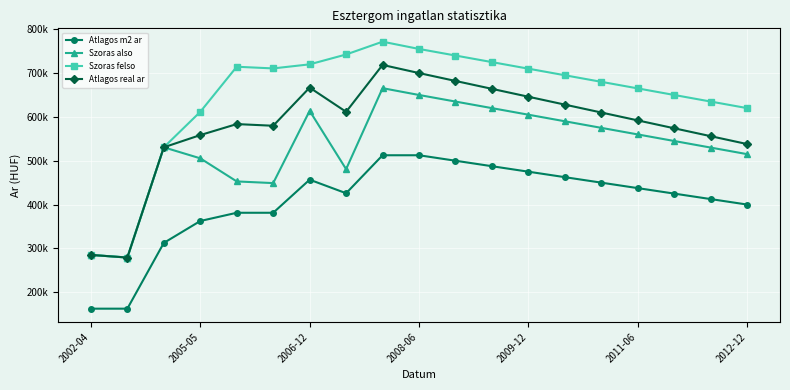

True or false: Atlagos m2 ar and Szoras felso cross at least once.

False